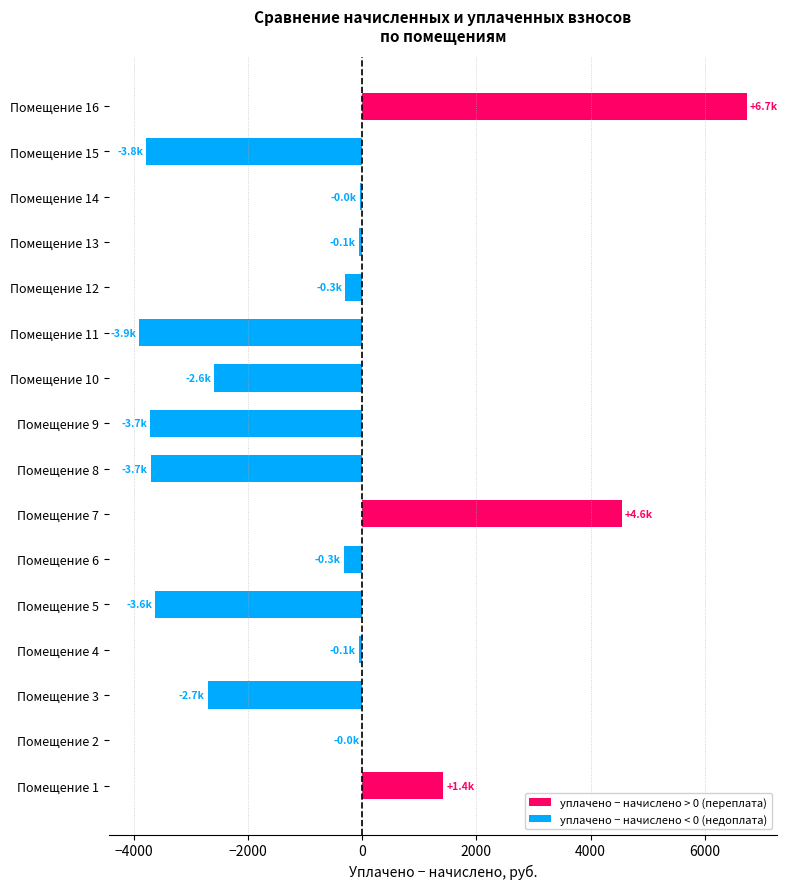

At which category does the chart reach its peak across all series?

Помещение 16